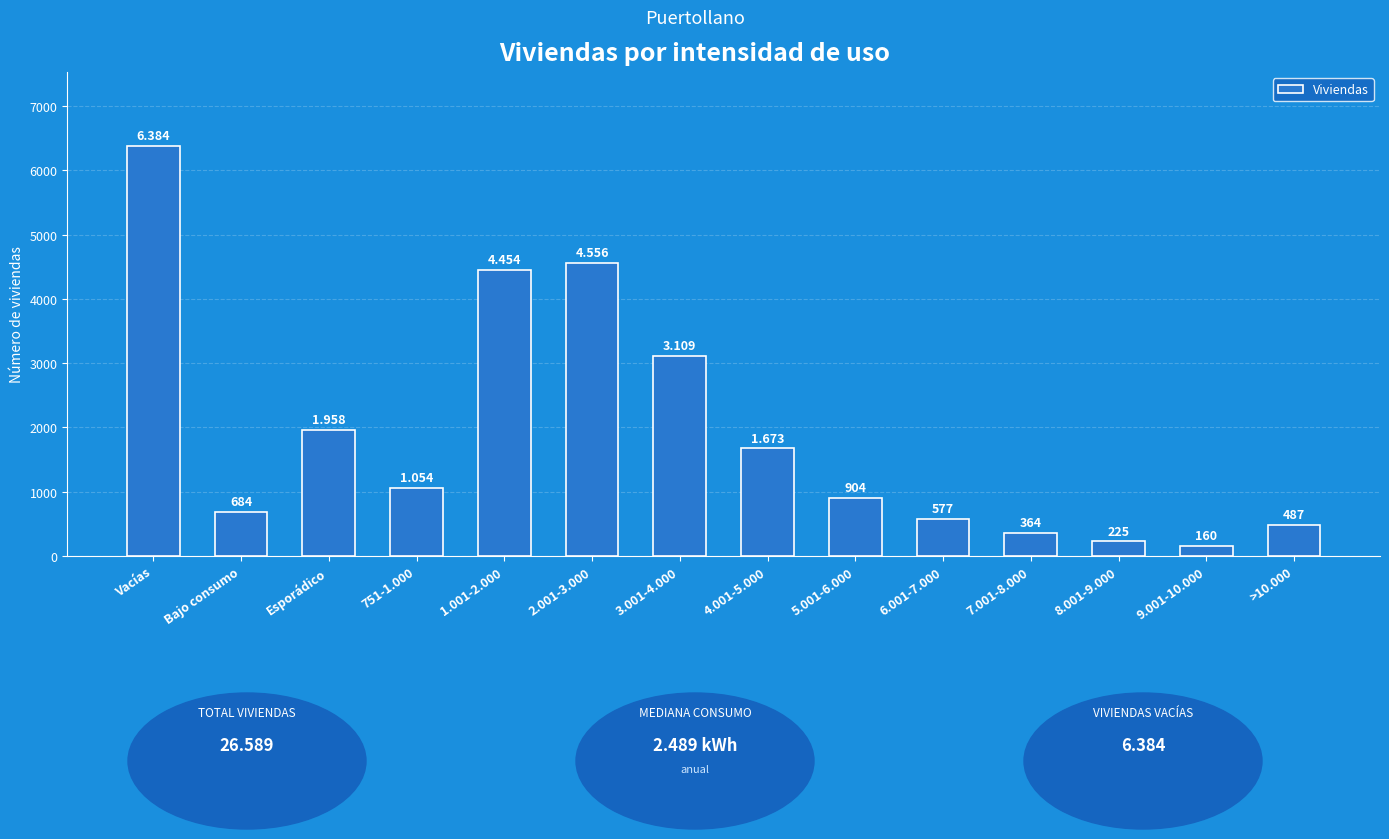

Reading left to right, transcribe all the data shown in this chart.

Vacías=6384	Bajo consumo=684	Esporádico=1958	751-1.000=1054	1.001-2.000=4454	2.001-3.000=4556	3.001-4.000=3109	4.001-5.000=1673	5.001-6.000=904	6.001-7.000=577	7.001-8.000=364	8.001-9.000=225	9.001-10.000=160	>10.000=487